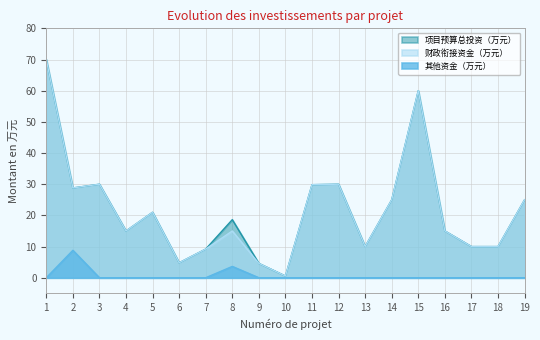

Reading left to right, list all the values displayed in this chart.

财政衔接资金（万元）: 1=70.0	2=28.8	3=30.0	4=15.0	5=21.0	6=4.8	7=9.2	8=15.0	9=4.6	10=0.5	11=29.9	12=30.0	13=10.0	14=25.0	15=60.0	16=15.0	17=10.0	18=10.0	19=25.0
其他资金（万元）: 1=0.0	2=8.8	3=0.0	4=0.0	5=0.0	6=0.0	7=0.0	8=3.6	9=0.0	10=0.0	11=0.0	12=0.0	13=0.0	14=0.0	15=0.0	16=0.0	17=0.0	18=0.0	19=0.0
项目预算总投资（万元）: 1=70.0	2=28.8	3=30.0	4=15.0	5=21.0	6=4.8	7=9.2	8=18.6	9=4.6	10=0.5	11=29.9	12=30.0	13=10.0	14=25.0	15=60.0	16=15.0	17=10.0	18=10.0	19=25.0